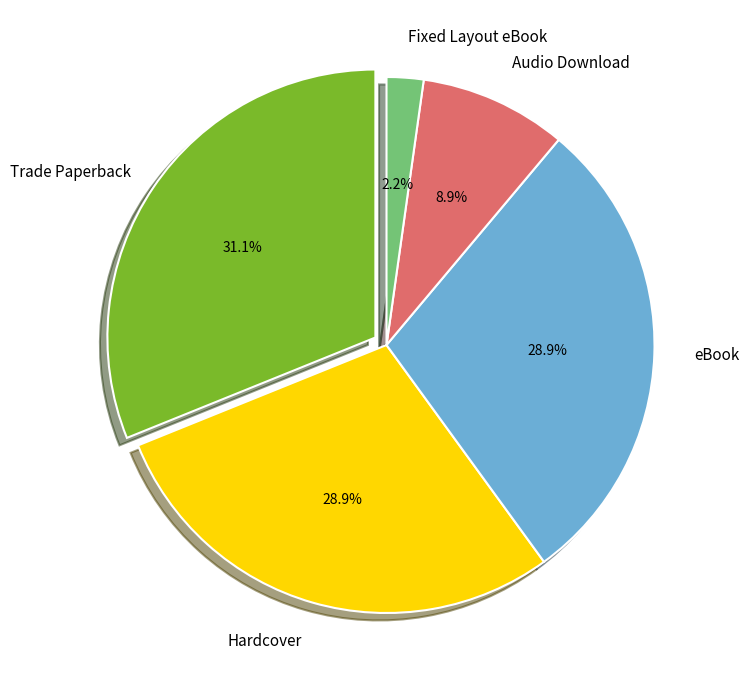

To the nearest percent, what portion does Hardcover represent?

29%